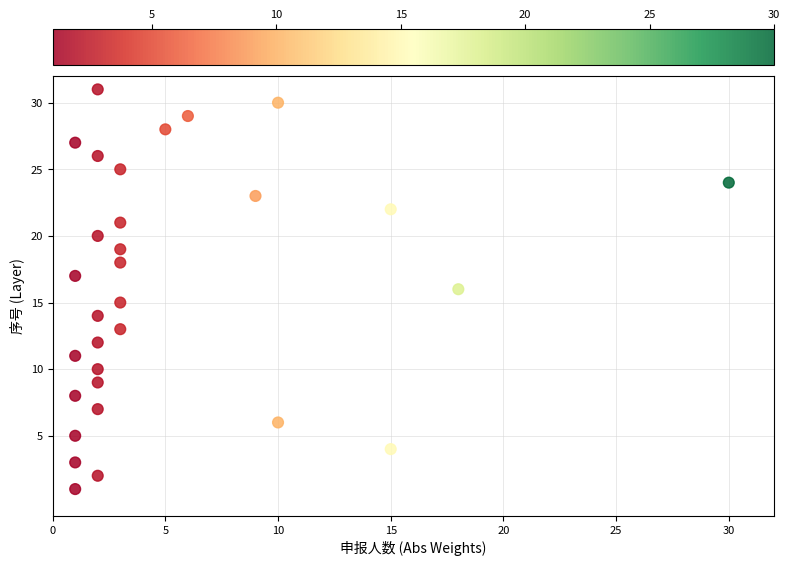

What is the range of Y values (max minus min)?

30